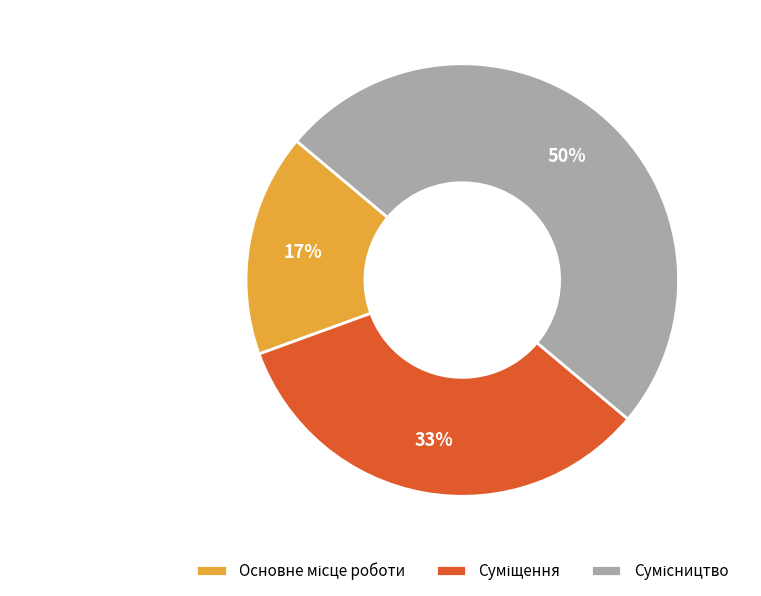

To the nearest percent, what is the difference between the largest and smallest slice percentages?

33%